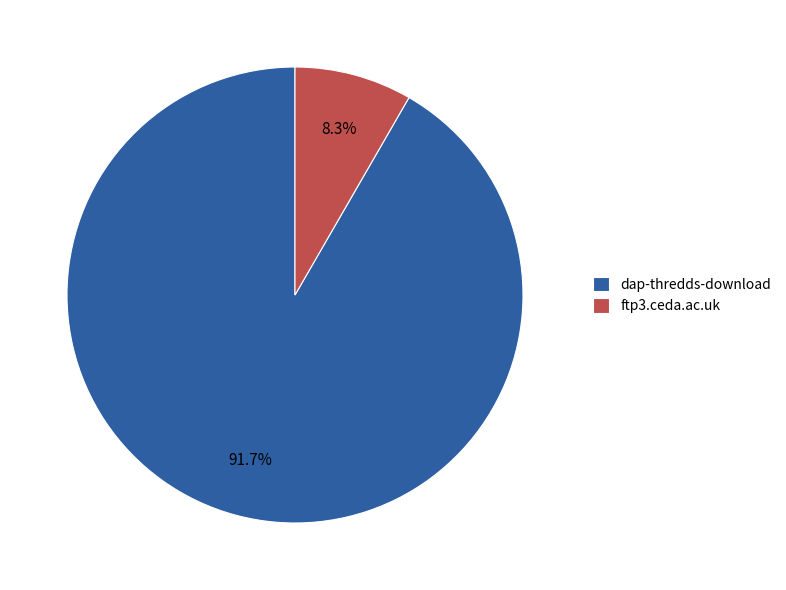

Do dap-thredds-download and ftp3.ceda.ac.uk together represent more than half of the pie?

Yes